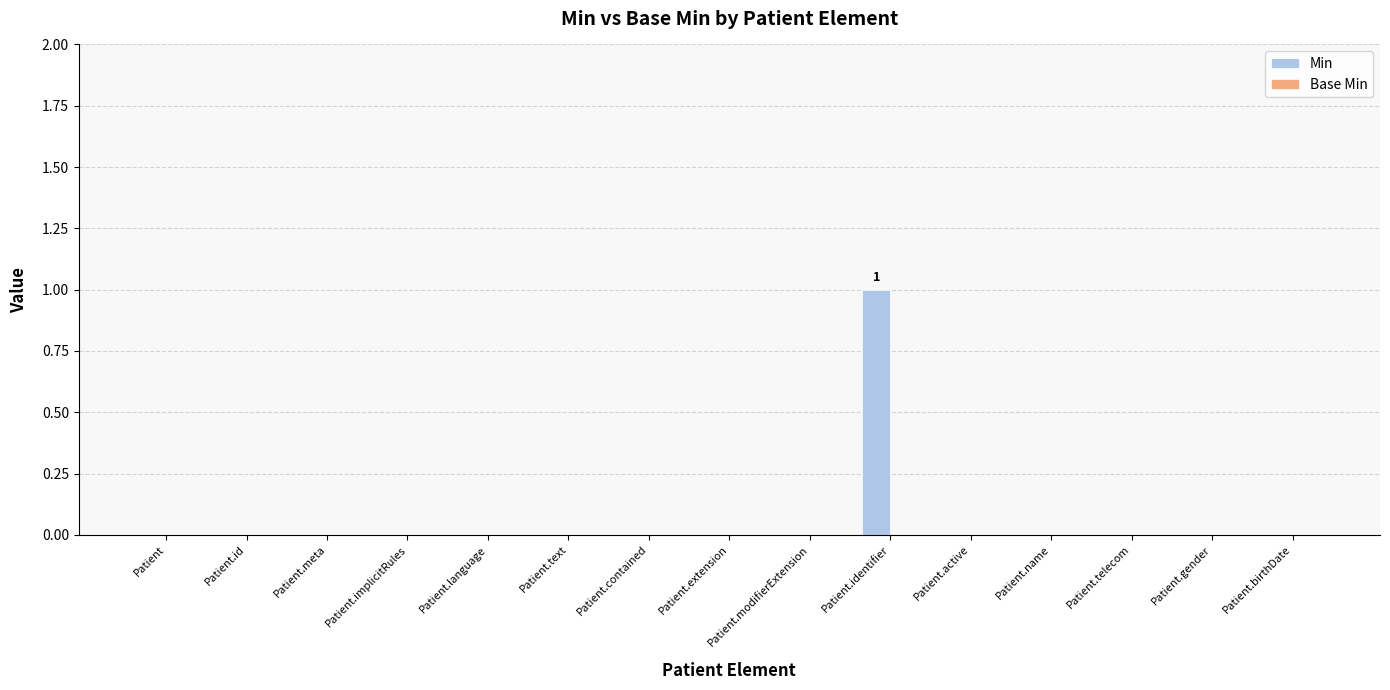

The value at Patient.telecom is 0. True or false?

True